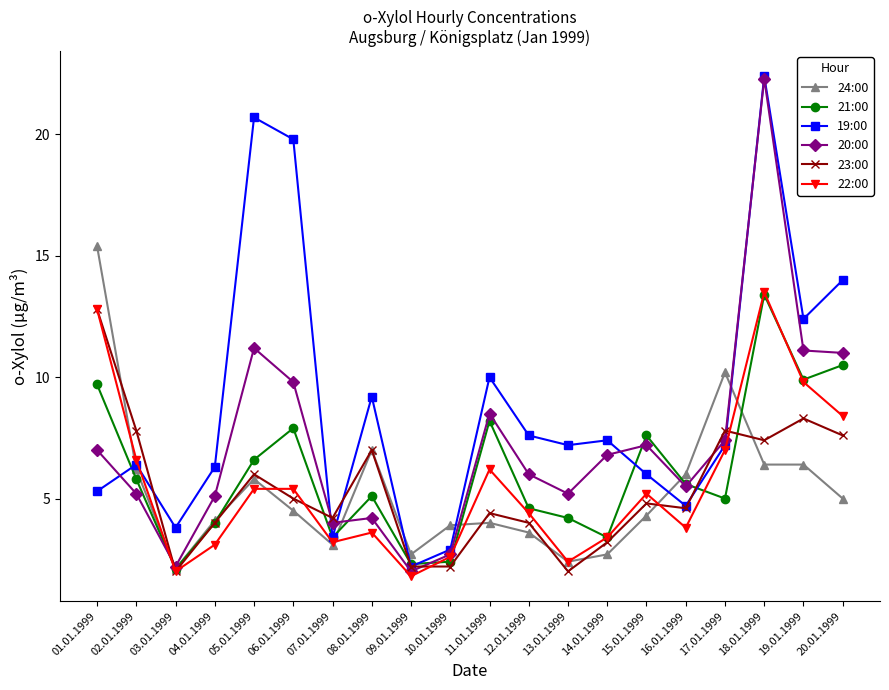

What is the maximum value shown in the chart?

22.4